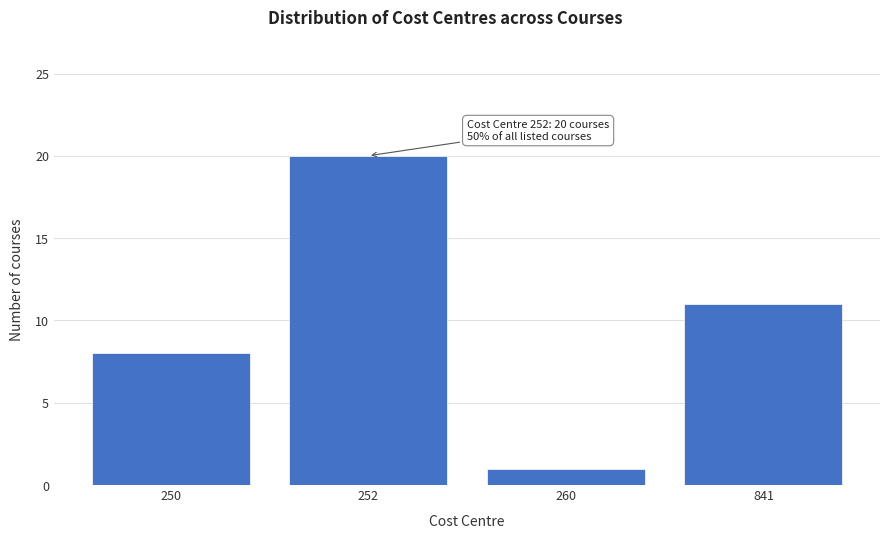

Reading right to left, transcribe all the data shown in this chart.

841=11	260=1	252=20	250=8